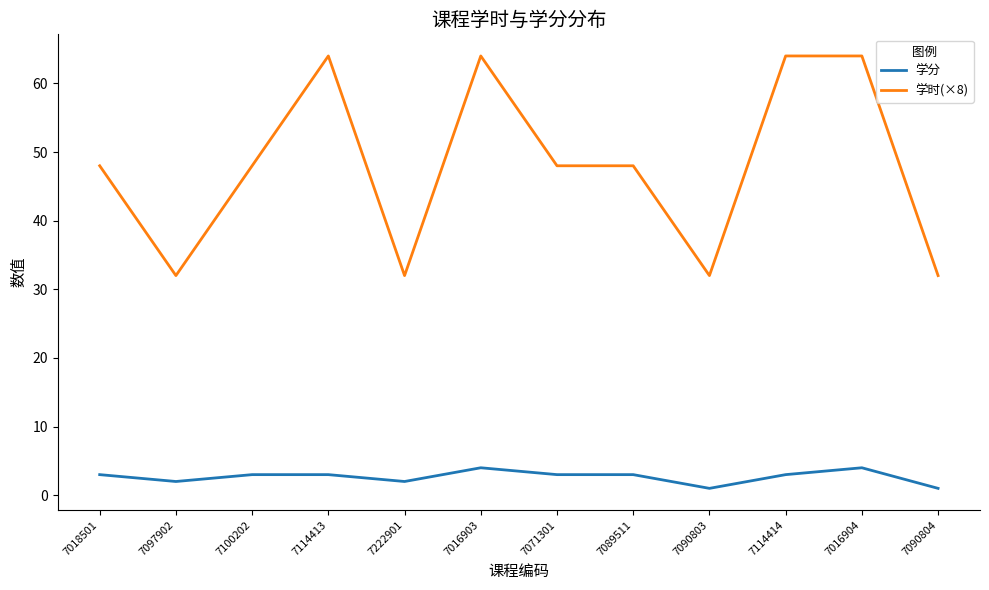

True or false: 学时(×8) and 学分 intersect in this chart.

False